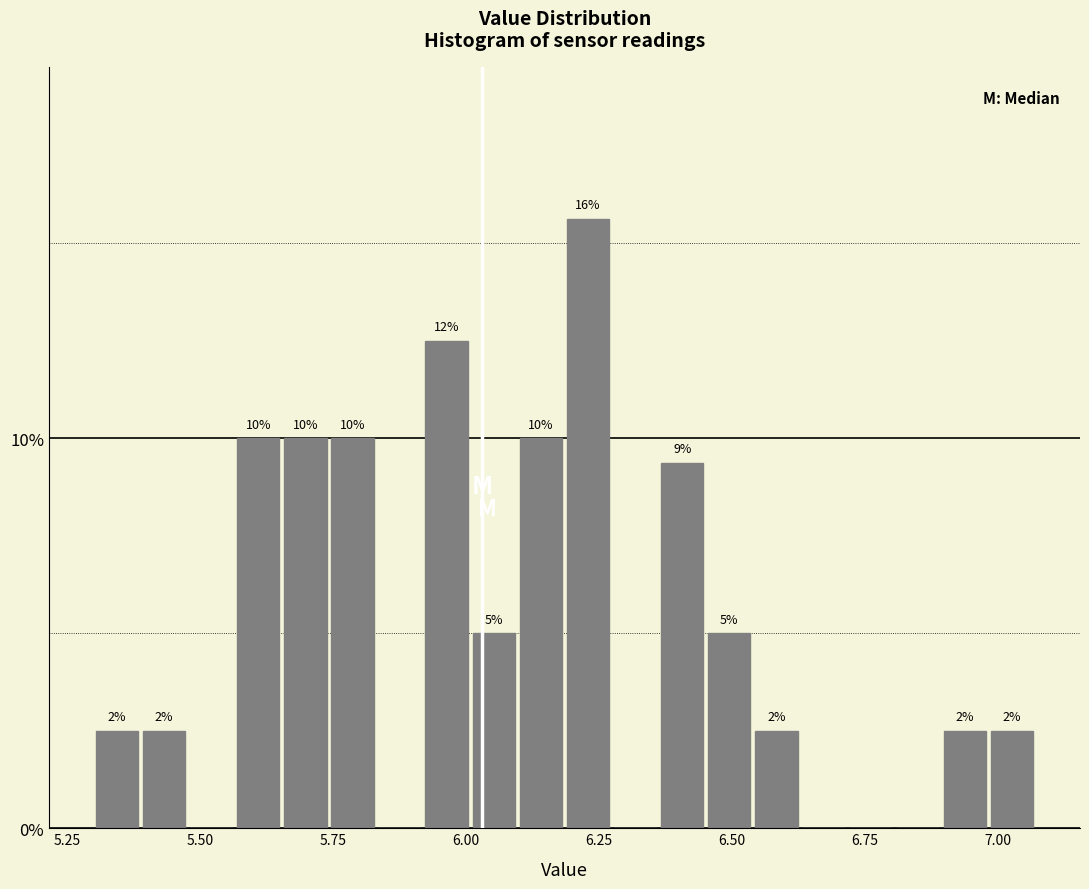

Around what value on the x-axis is the tallest bar? Give the approximate position of its centre, as read against the axis.

6.25